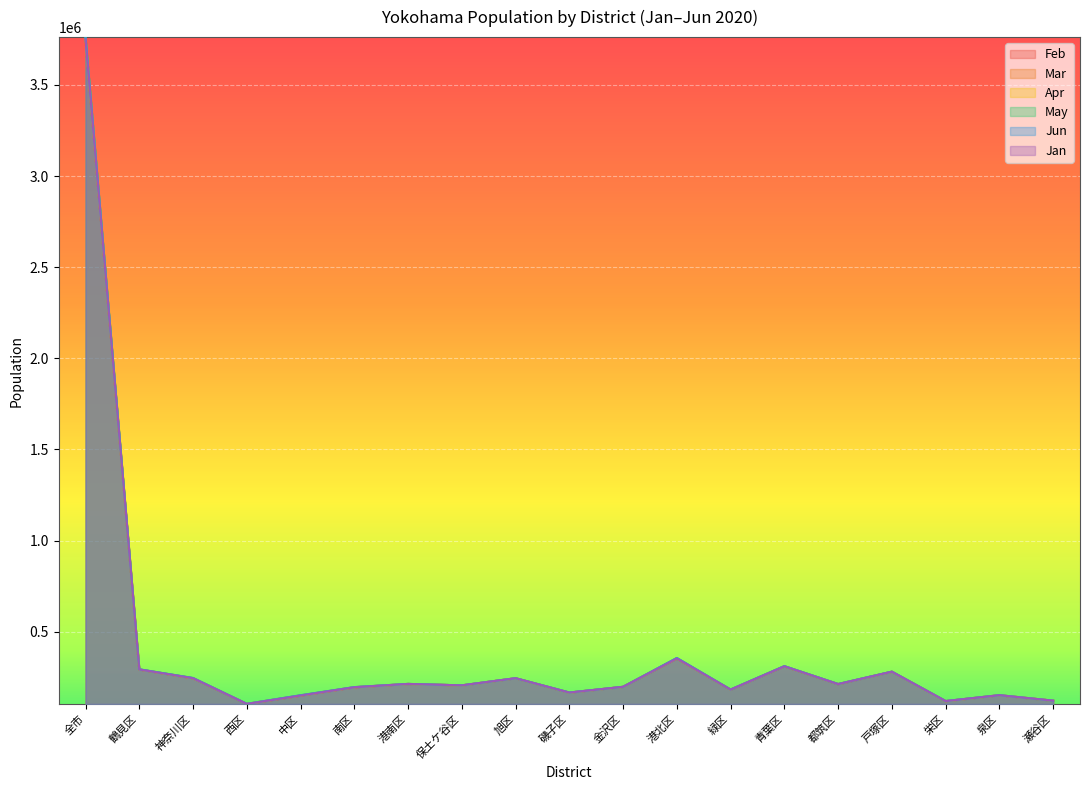

True or false: Apr has more than 1 points higher than both neighbors.

True